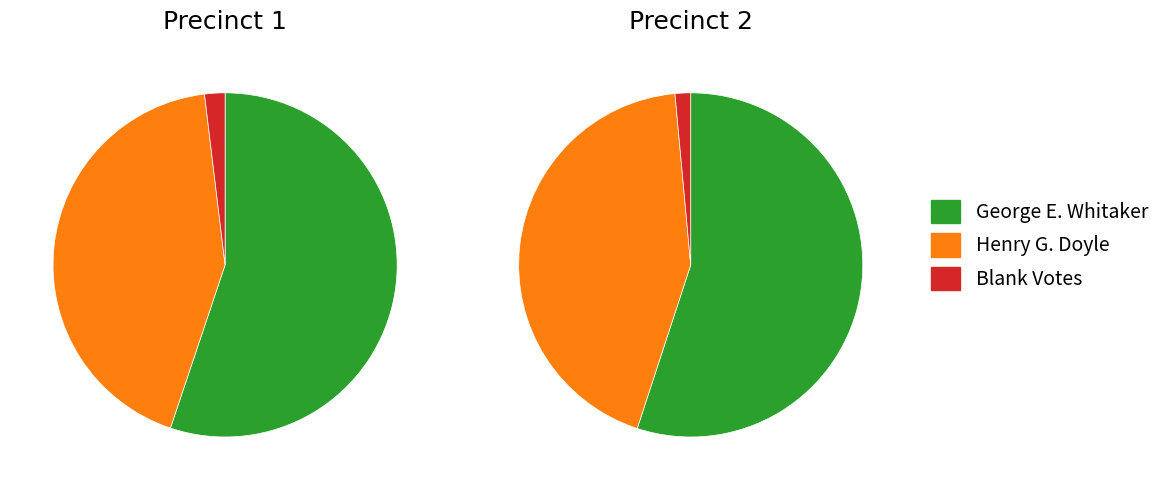

Which series has the widest spread of values?

George E. Whitaker